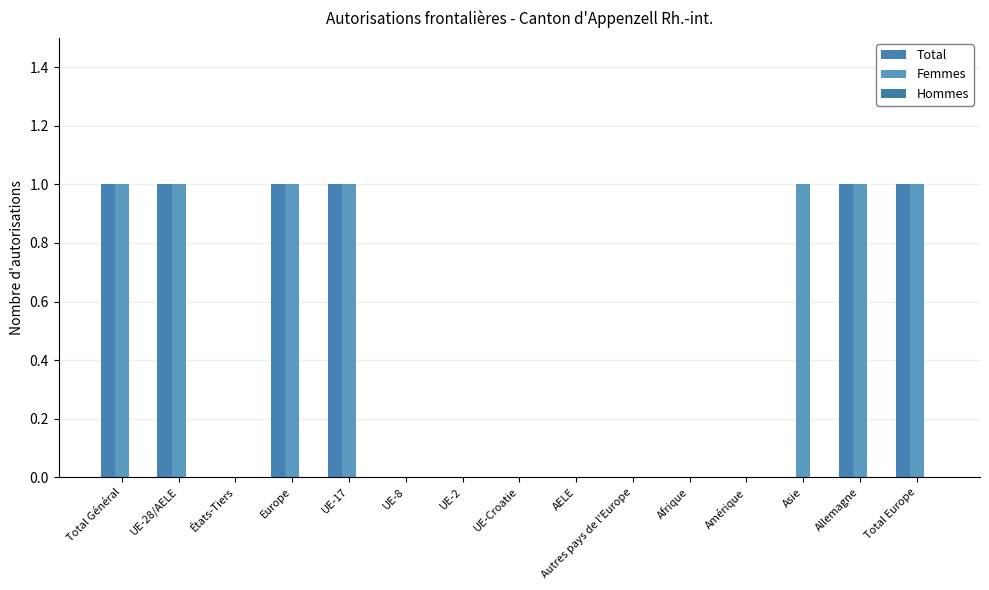

The value of Femmes at UE-Croatie is 0. True or false?

True